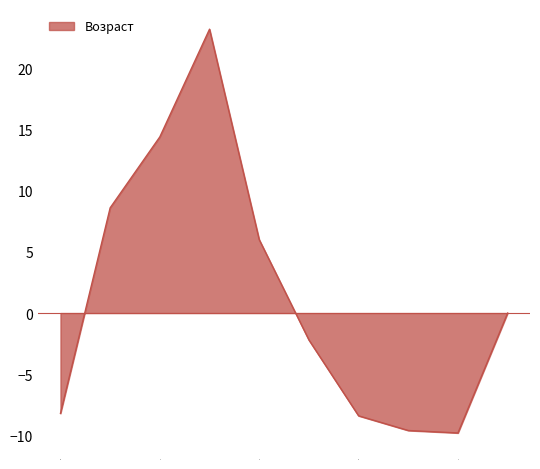

What is the difference between the maximum and minimum values?

33.0